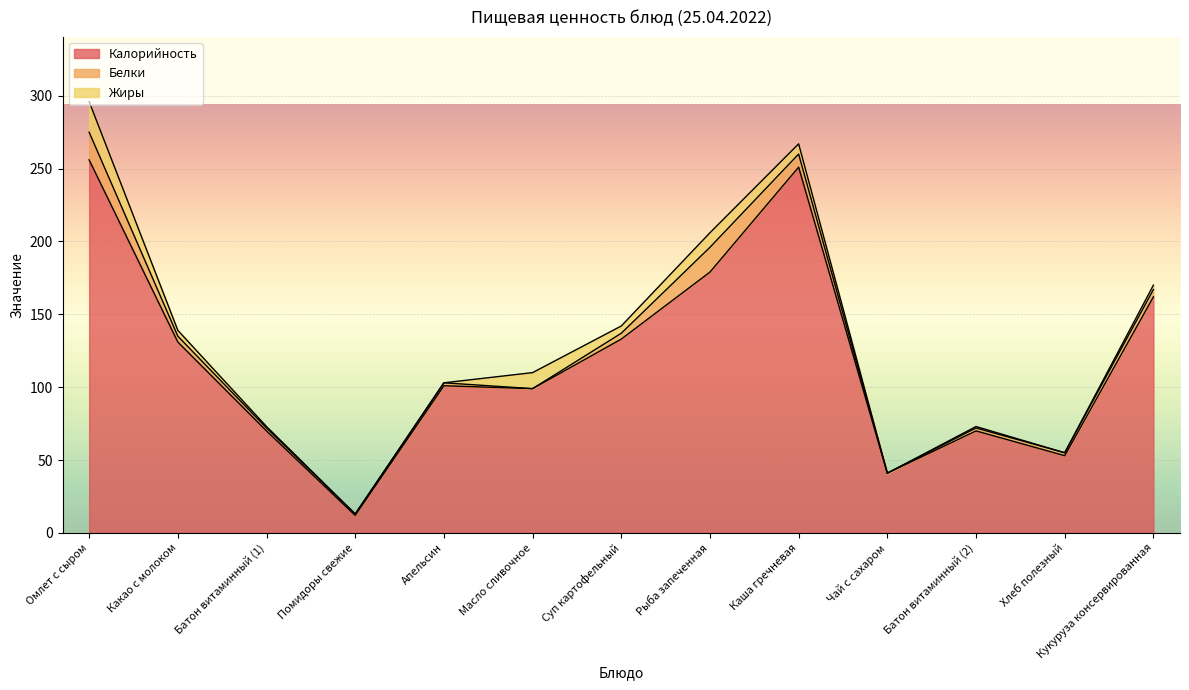

Which series has the largest total across all categories?

Калорийность